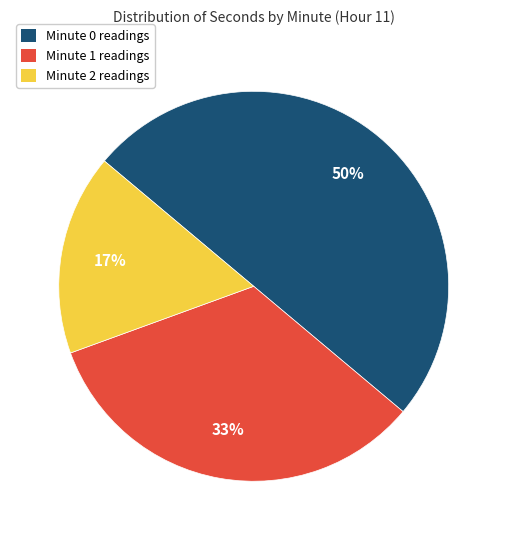

Between Minute 1 and Minute 2, which is larger?

Minute 1